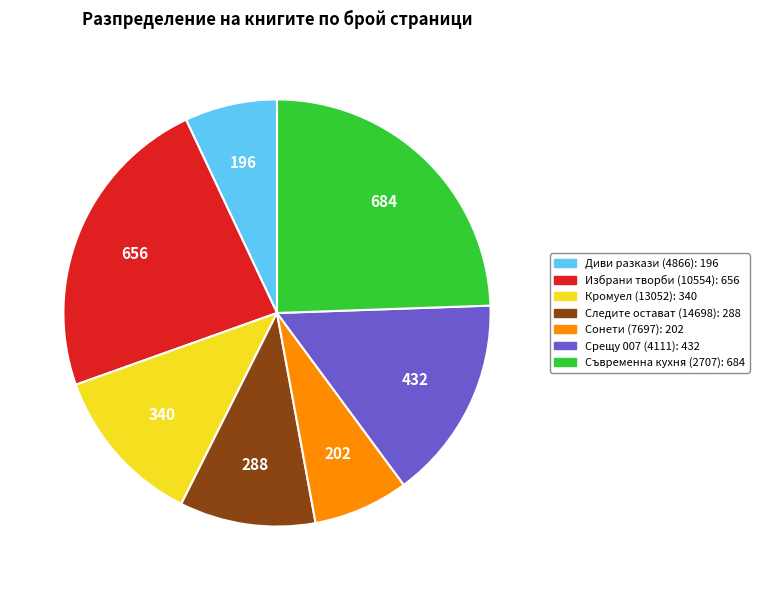

Is there a majority slice in this chart?

No